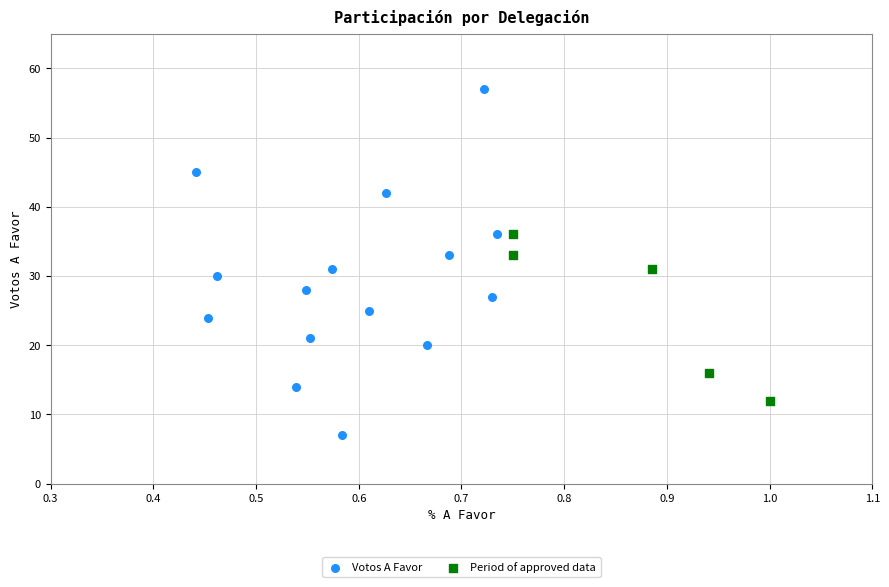

Which series reaches the maximum Y coordinate?

Votos A Favor